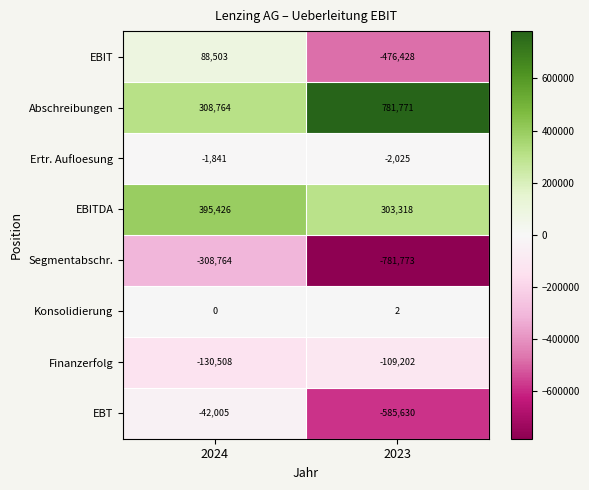

Which series changed the most between 2024 and 2023?

EBIT